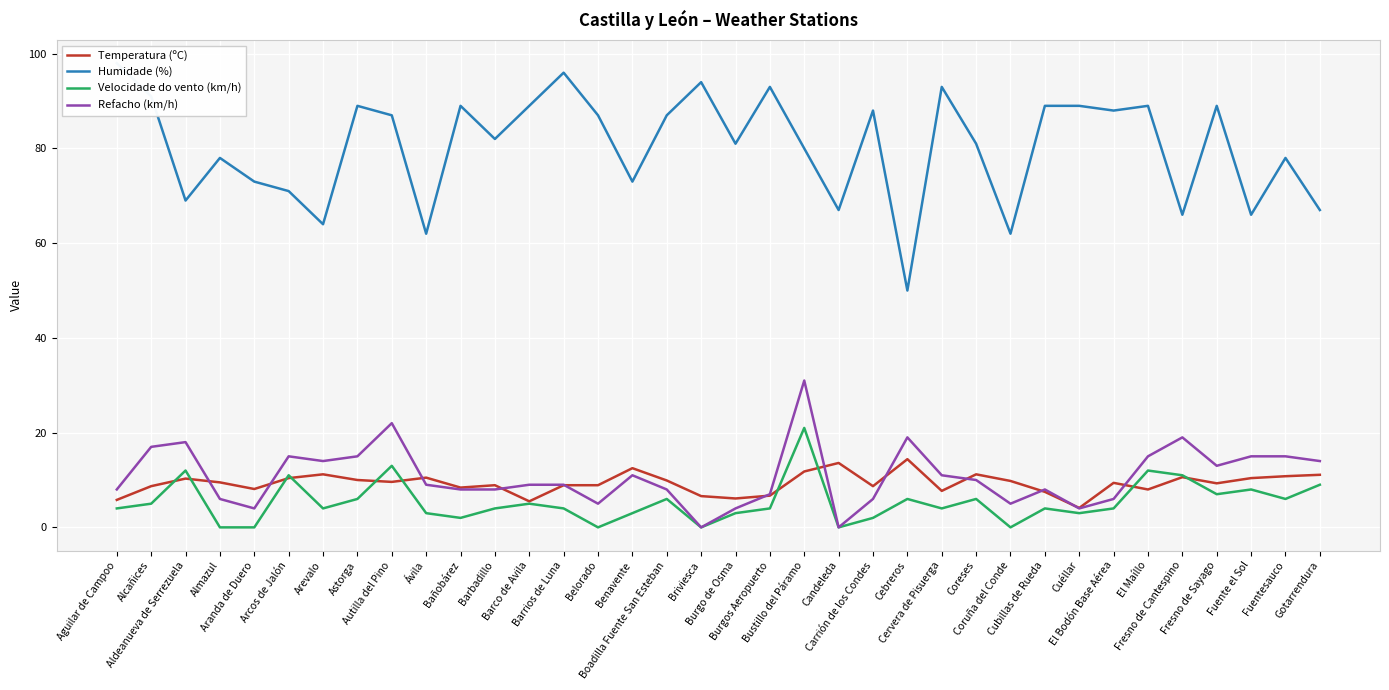

Reading right to left, extract all data points from this chart.

Temperatura (ºC): Gotarrendura=11.1	Fuentesauco=10.8	Fuente el Sol=10.4	Fresno de Sayago=9.3	Fresno de Cantespino=10.6	El Maíllo=8.0	El Bodón Base Aérea=9.4	Cuéllar=4.1	Cubillas de Rueda=7.5	Coruña del Conde=9.8	Coreses=11.2	Cervera de Pisuerga=7.7	Cebreros=14.4	Carrión de los Condes=8.7	Candeleda=13.6	Bustillo del Páramo=11.8	Burgos Aeropuerto=6.7	Burgo de Osma=6.1	Briviesca=6.6	Boadilla Fuente San Esteban=9.9	Benavente=12.5	Belorado=8.9	Barrios de Luna=8.9	Barco de Avila=5.5	Barbadillo=8.9	Bañobárez=8.4	Ávila=10.5	Autilla del Pino=9.6	Astorga=10.0	Arevalo=11.2	Arcos de Jalón=10.4	Aranda de Duero=8.1	Almazul=9.5	Aldeanueva de Serrezuela=10.3	Alcañices=8.7	Aguilar de Campoo=5.8
Humidade (%): Gotarrendura=67.0	Fuentesauco=78.0	Fuente el Sol=66.0	Fresno de Sayago=89.0	Fresno de Cantespino=66.0	El Maíllo=89.0	El Bodón Base Aérea=88.0	Cuéllar=89.0	Cubillas de Rueda=89.0	Coruña del Conde=62.0	Coreses=81.0	Cervera de Pisuerga=93.0	Cebreros=50.0	Carrión de los Condes=88.0	Candeleda=67.0	Bustillo del Páramo=80.0	Burgos Aeropuerto=93.0	Burgo de Osma=81.0	Briviesca=94.0	Boadilla Fuente San Esteban=87.0	Benavente=73.0	Belorado=87.0	Barrios de Luna=96.0	Barco de Avila=89.0	Barbadillo=82.0	Bañobárez=89.0	Ávila=62.0	Autilla del Pino=87.0	Astorga=89.0	Arevalo=64.0	Arcos de Jalón=71.0	Aranda de Duero=73.0	Almazul=78.0	Aldeanueva de Serrezuela=69.0	Alcañices=91.0	Aguilar de Campoo=98.0
Velocidade do vento (km/h): Gotarrendura=9.0	Fuentesauco=6.0	Fuente el Sol=8.0	Fresno de Sayago=7.0	Fresno de Cantespino=11.0	El Maíllo=12.0	El Bodón Base Aérea=4.0	Cuéllar=3.0	Cubillas de Rueda=4.0	Coruña del Conde=0.0	Coreses=6.0	Cervera de Pisuerga=4.0	Cebreros=6.0	Carrión de los Condes=2.0	Candeleda=0.0	Bustillo del Páramo=21.0	Burgos Aeropuerto=4.0	Burgo de Osma=3.0	Briviesca=0.0	Boadilla Fuente San Esteban=6.0	Benavente=3.0	Belorado=0.0	Barrios de Luna=4.0	Barco de Avila=5.0	Barbadillo=4.0	Bañobárez=2.0	Ávila=3.0	Autilla del Pino=13.0	Astorga=6.0	Arevalo=4.0	Arcos de Jalón=11.0	Aranda de Duero=0.0	Almazul=0.0	Aldeanueva de Serrezuela=12.0	Alcañices=5.0	Aguilar de Campoo=4.0
Refacho (km/h): Gotarrendura=14.0	Fuentesauco=15.0	Fuente el Sol=15.0	Fresno de Sayago=13.0	Fresno de Cantespino=19.0	El Maíllo=15.0	El Bodón Base Aérea=6.0	Cuéllar=4.0	Cubillas de Rueda=8.0	Coruña del Conde=5.0	Coreses=10.0	Cervera de Pisuerga=11.0	Cebreros=19.0	Carrión de los Condes=6.0	Candeleda=0.0	Bustillo del Páramo=31.0	Burgos Aeropuerto=7.0	Burgo de Osma=4.0	Briviesca=0.0	Boadilla Fuente San Esteban=8.0	Benavente=11.0	Belorado=5.0	Barrios de Luna=9.0	Barco de Avila=9.0	Barbadillo=8.0	Bañobárez=8.0	Ávila=9.0	Autilla del Pino=22.0	Astorga=15.0	Arevalo=14.0	Arcos de Jalón=15.0	Aranda de Duero=4.0	Almazul=6.0	Aldeanueva de Serrezuela=18.0	Alcañices=17.0	Aguilar de Campoo=8.0